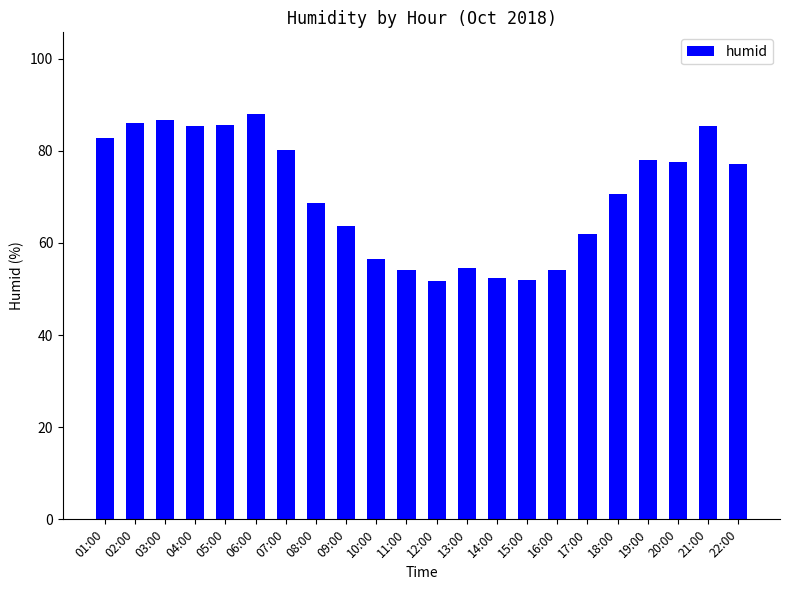

How many data points are less than 77?

11